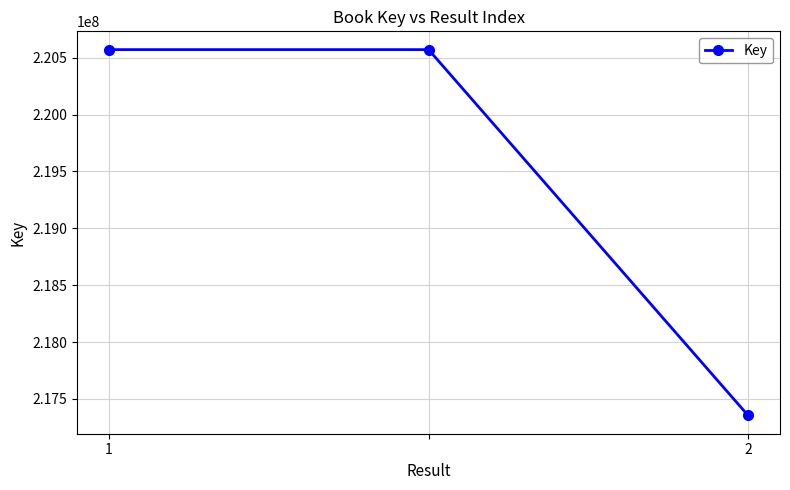

What is the value of the 1st point from the left?

220571992